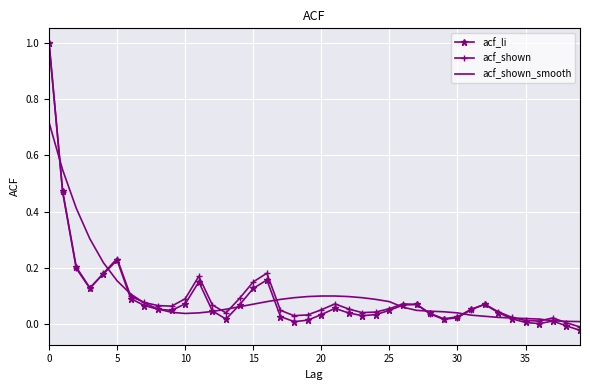

After their last crossing, which series has the higher values: acf_shown_smooth or acf_shown?

acf_shown_smooth